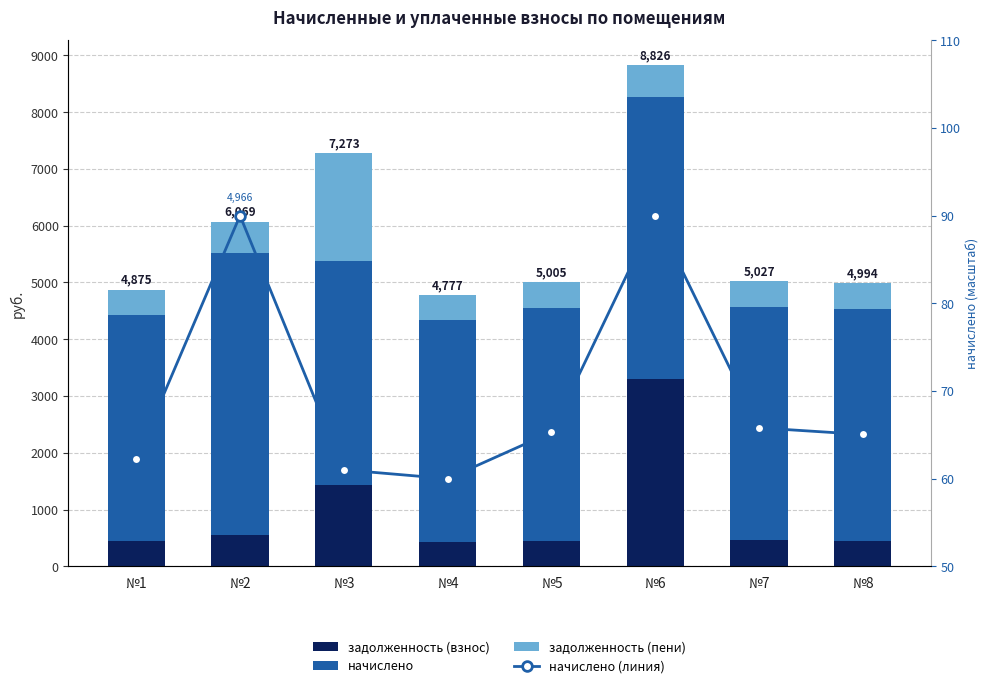

What is the difference between the maximum and minimum values in the начислено (линия) series?

30.0